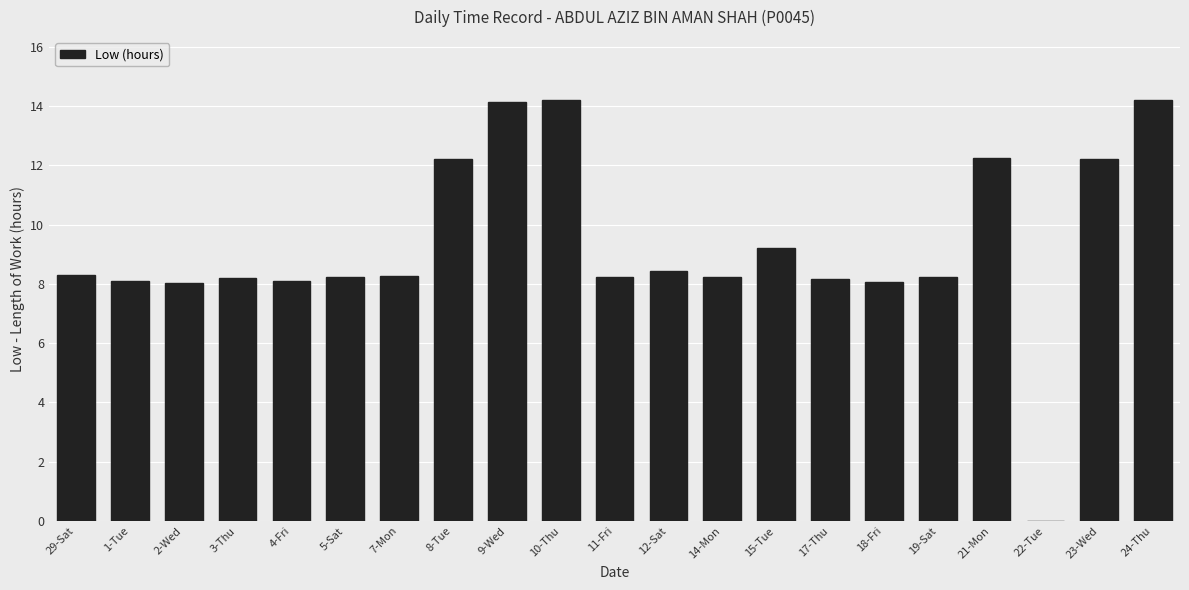

What is the approximate value at 9-Wed?

14.1